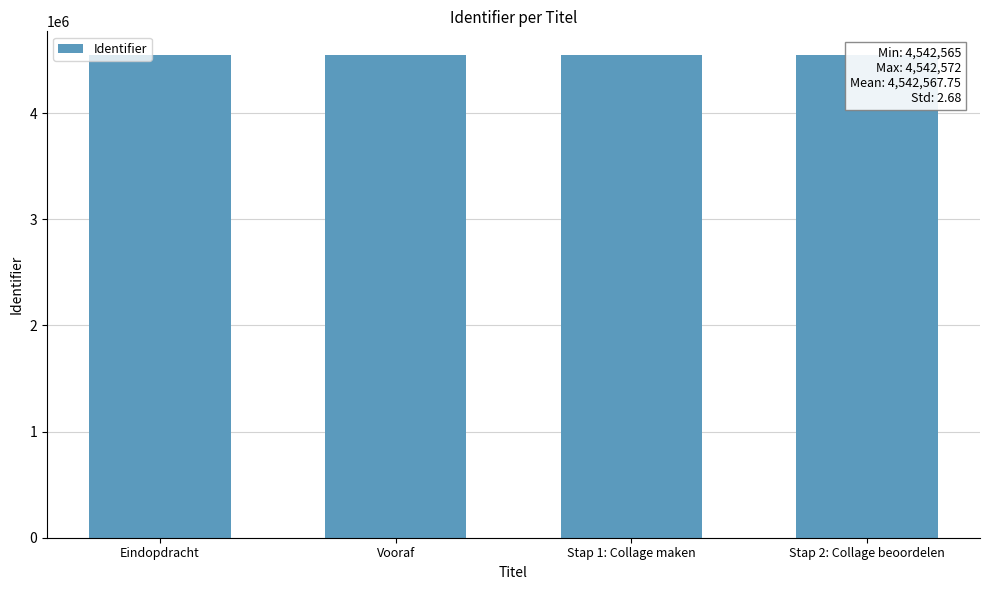

What is the minimum value shown in the chart?

4542565